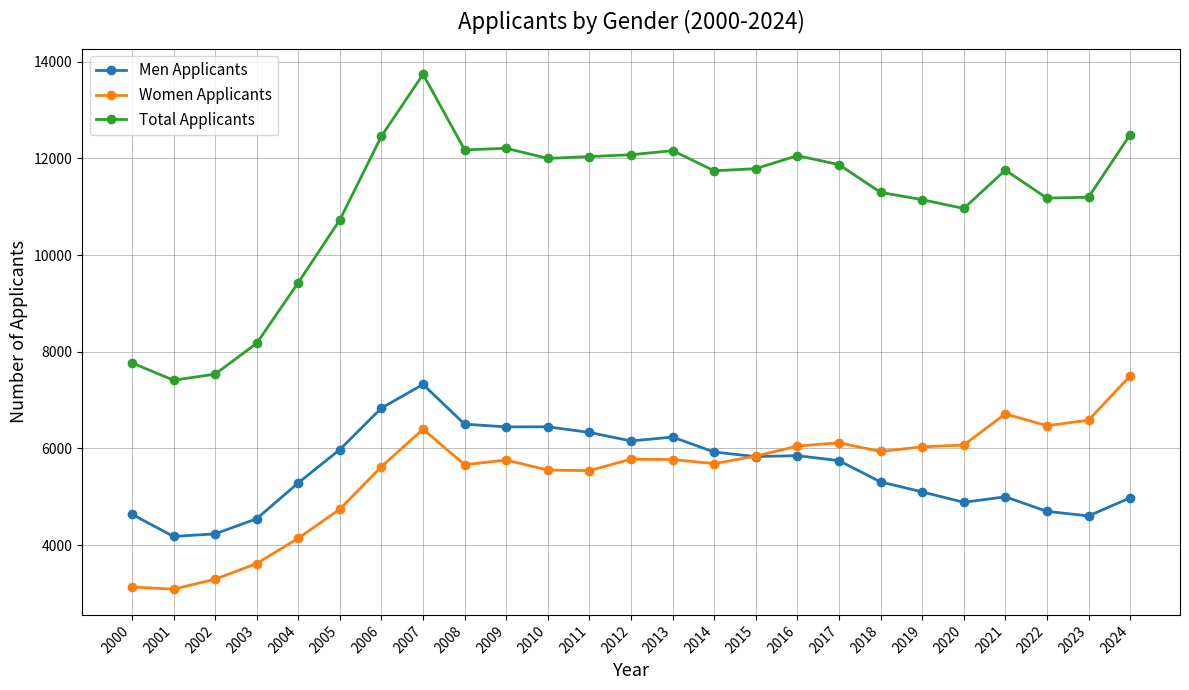

Where does the Men Applicants series first go above 5747?

2005